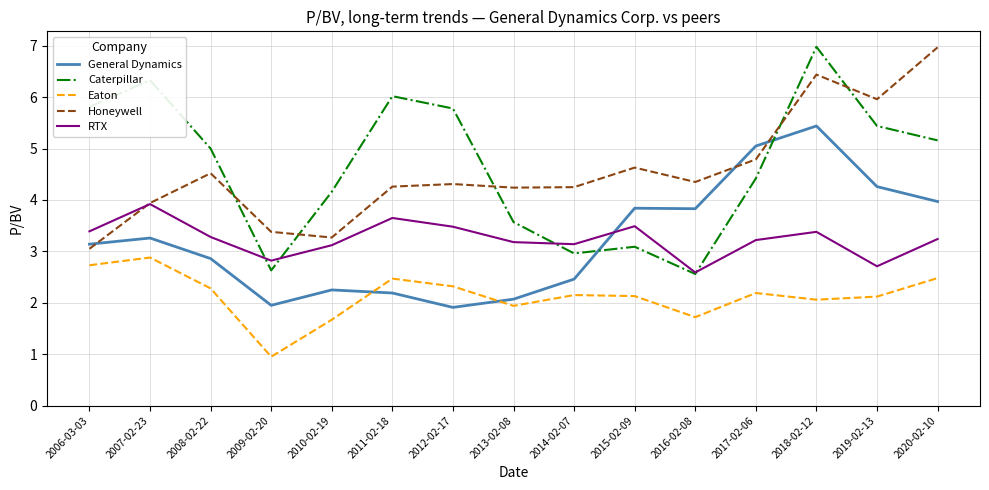

The value of General Dynamics at 2010-02-19 is 2.2. True or false?

True